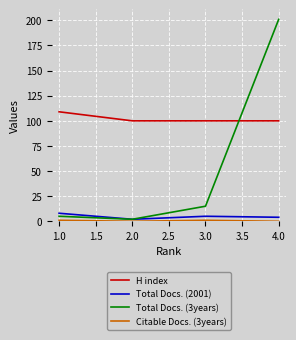

The value of H index at 3.0 is 57. True or false?

False